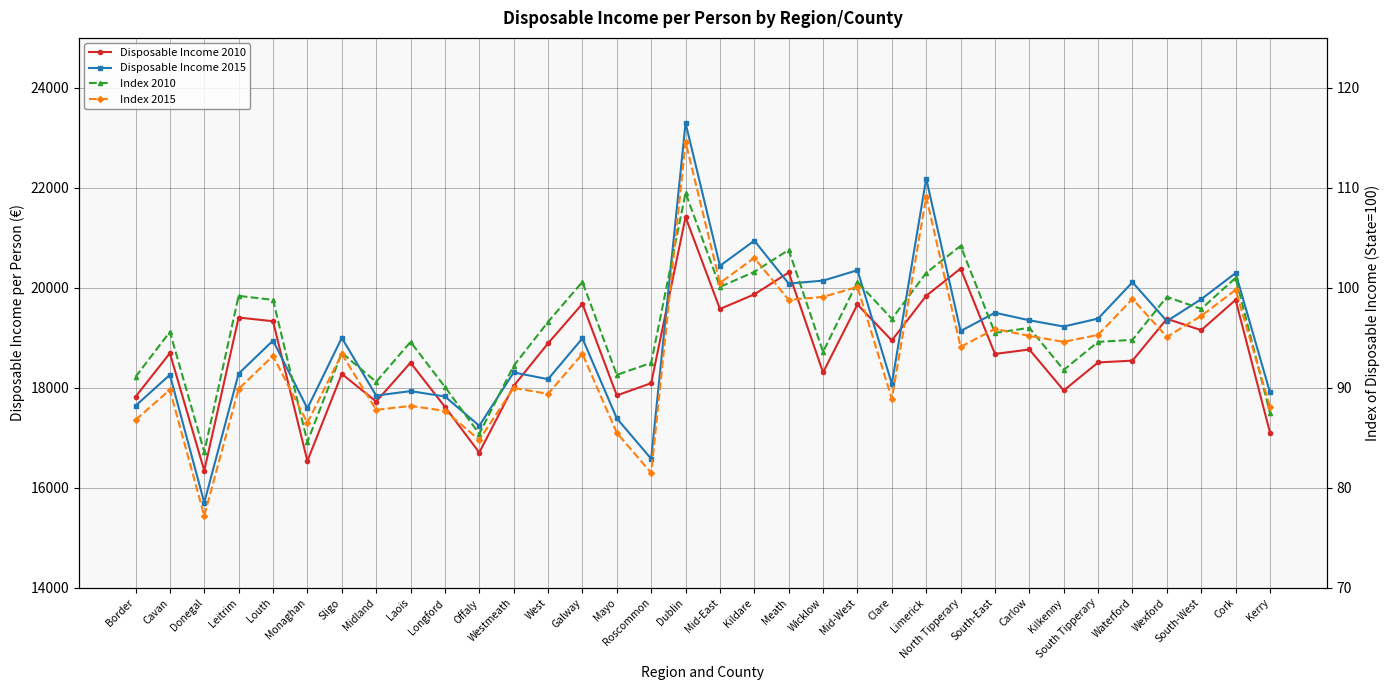

Which has a higher value, Mid-East or Roscommon?

Mid-East